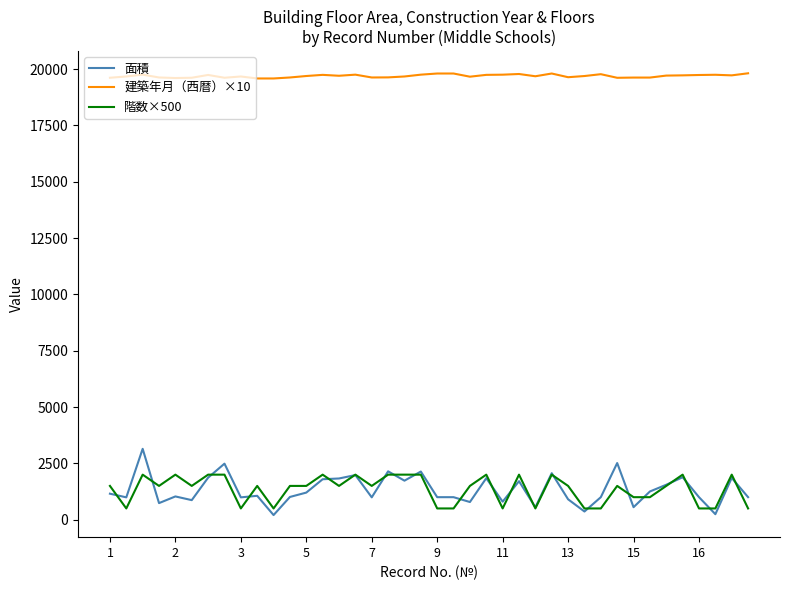

Which series has the largest total across all categories?

建築年月（西暦）×10